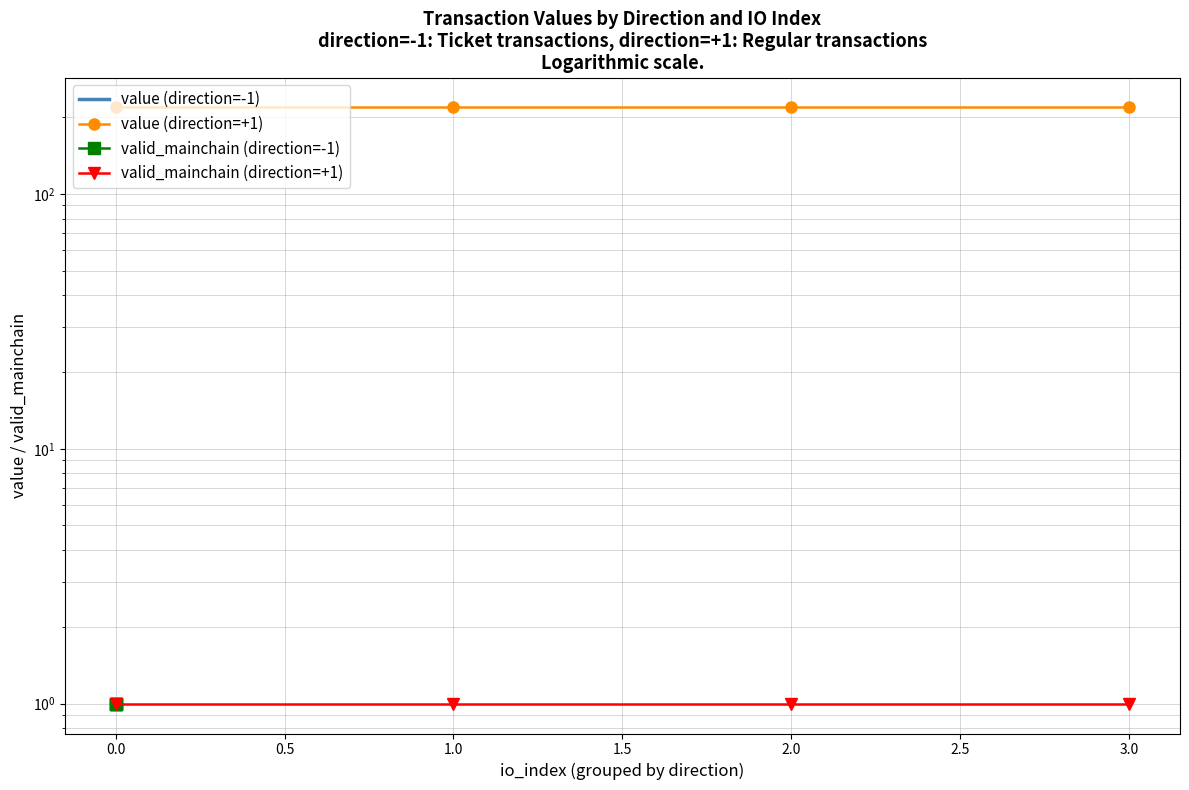

True or false: value (direction=-1) and valid_mainchain (direction=+1) intersect in this chart.

False